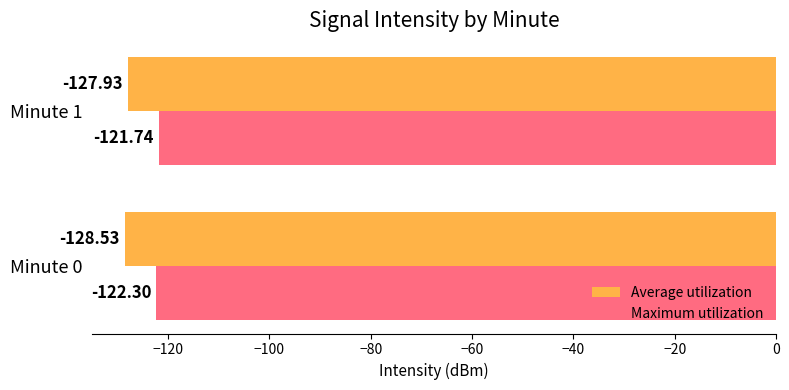

Where is Average utilization nearest to the value -128?

Minute 1